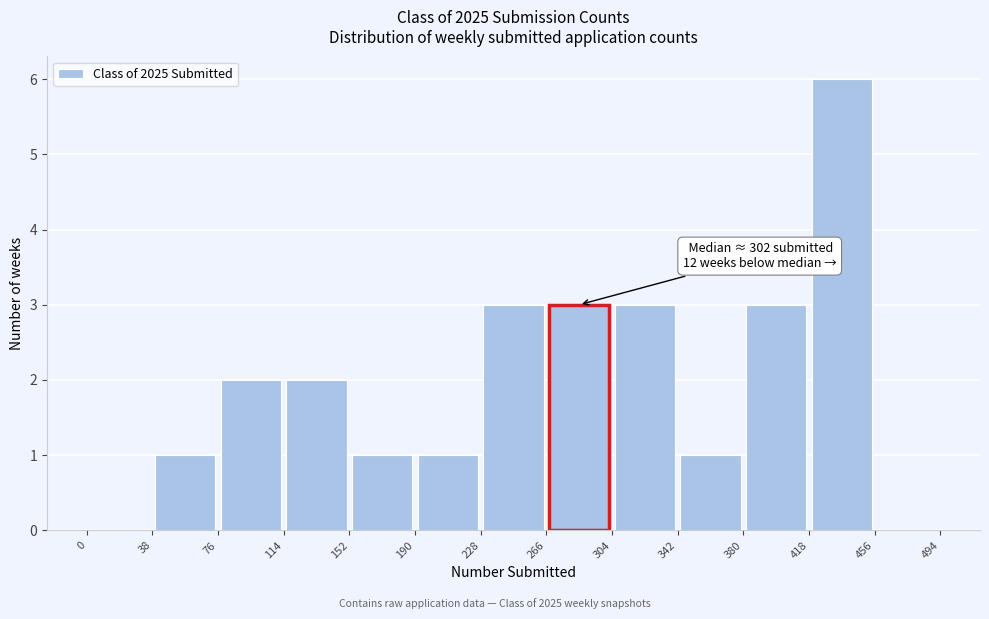

Over which range of the x-axis is the bar tallest?

418 to 456